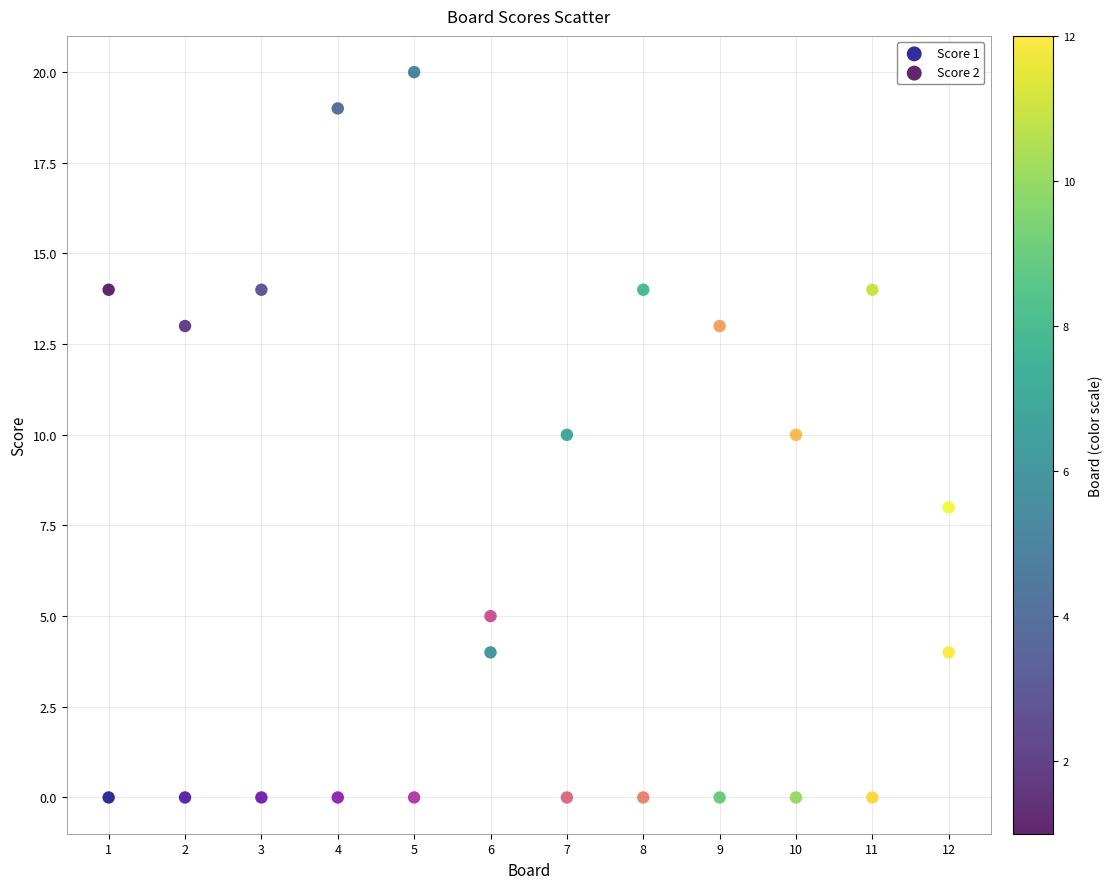

Across all data points, what is the range of Y values (max minus min)?

20